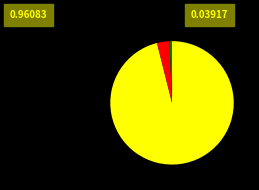

Is there a majority slice in this chart?

Yes